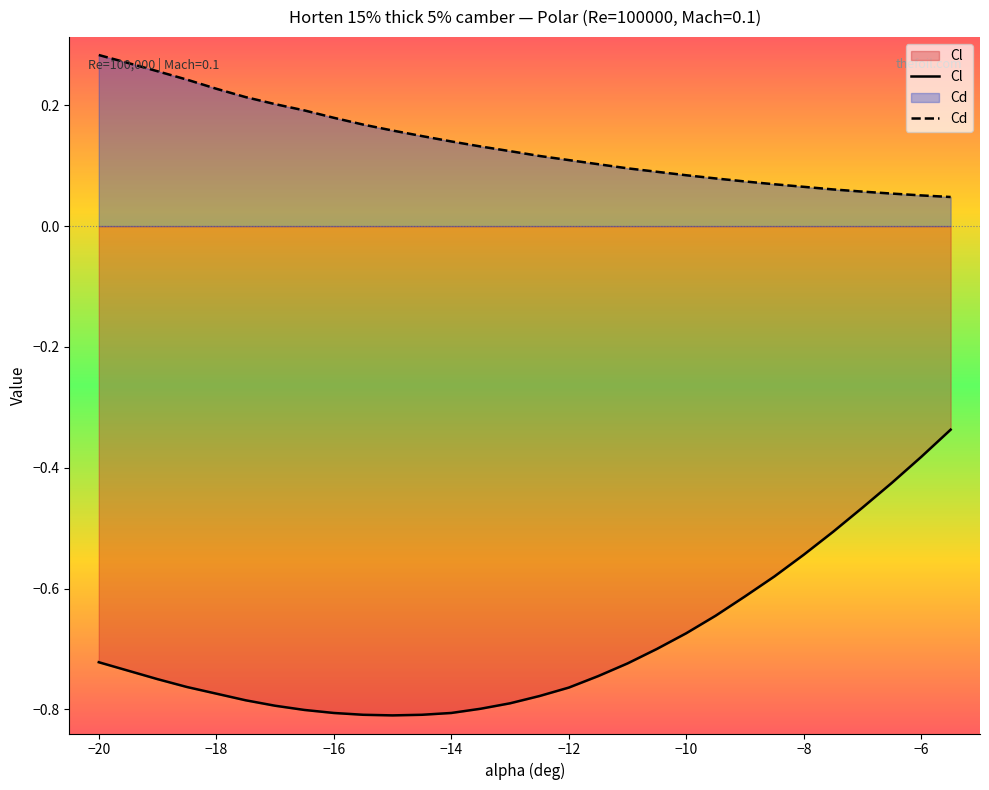

The value of Cd at -11 is 0.0. True or false?

False